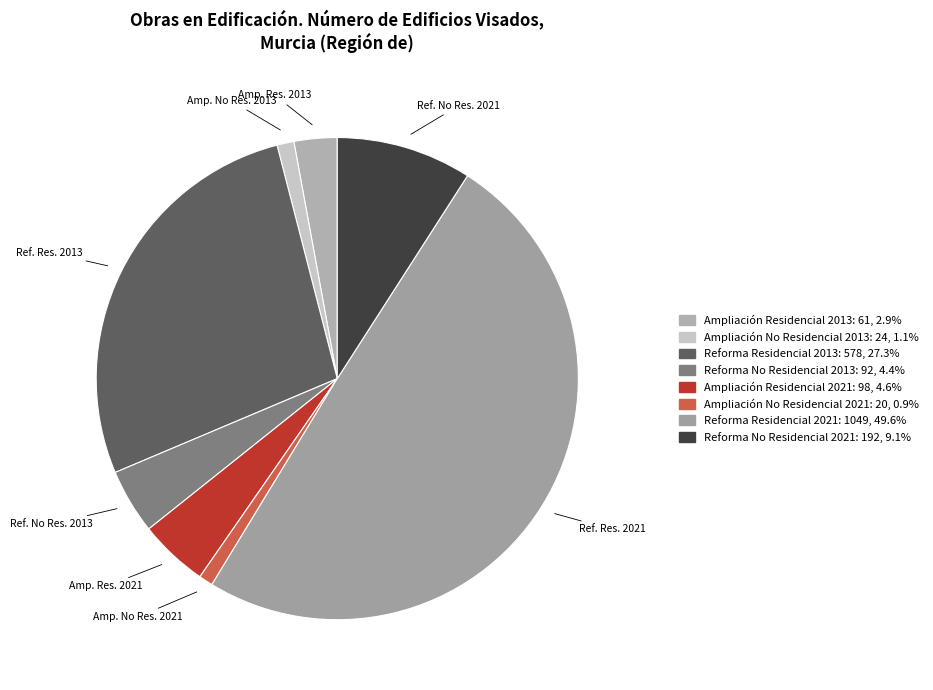

To the nearest percent, what percentage of the pie is Reforma Residencial 2013?

27%